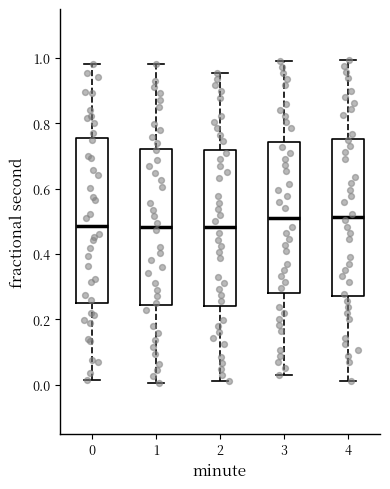

Where does the upper whisker of the box at x = 3 end on the y-axis? The values are not printed on the chart, so give them approximately, as read against the axis.

1.00